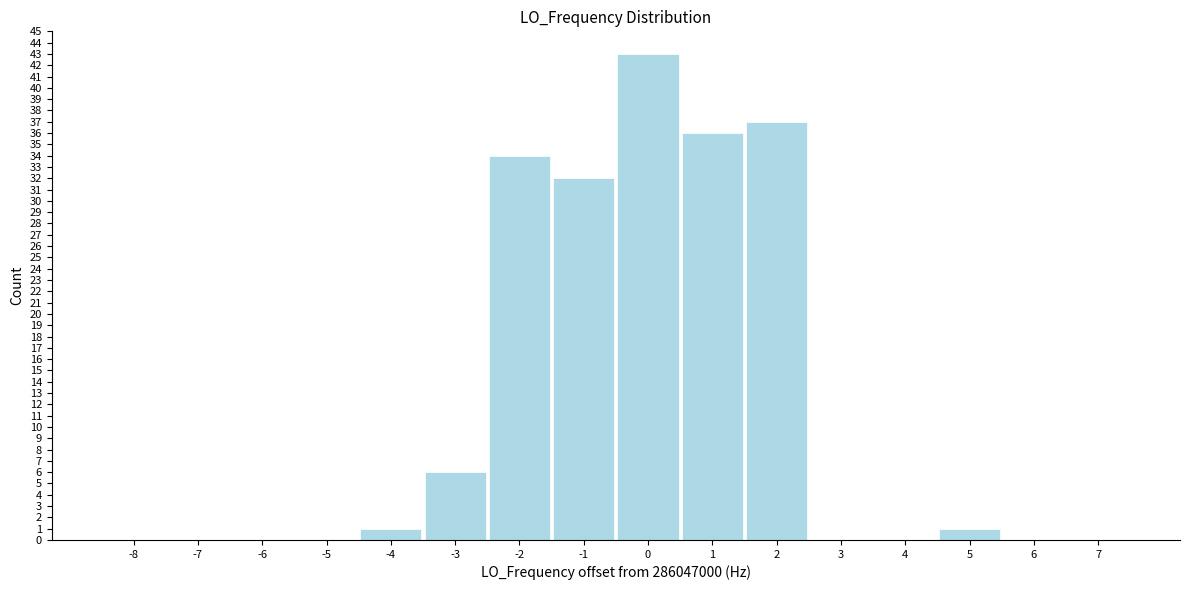

Reading left to right, what are all the values shown in this chart?

-8=0	-7=0	-6=0	-5=0	-4=1	-3=6	-2=34	-1=32	0=43	1=36	2=37	3=0	4=0	5=1	6=0	7=0